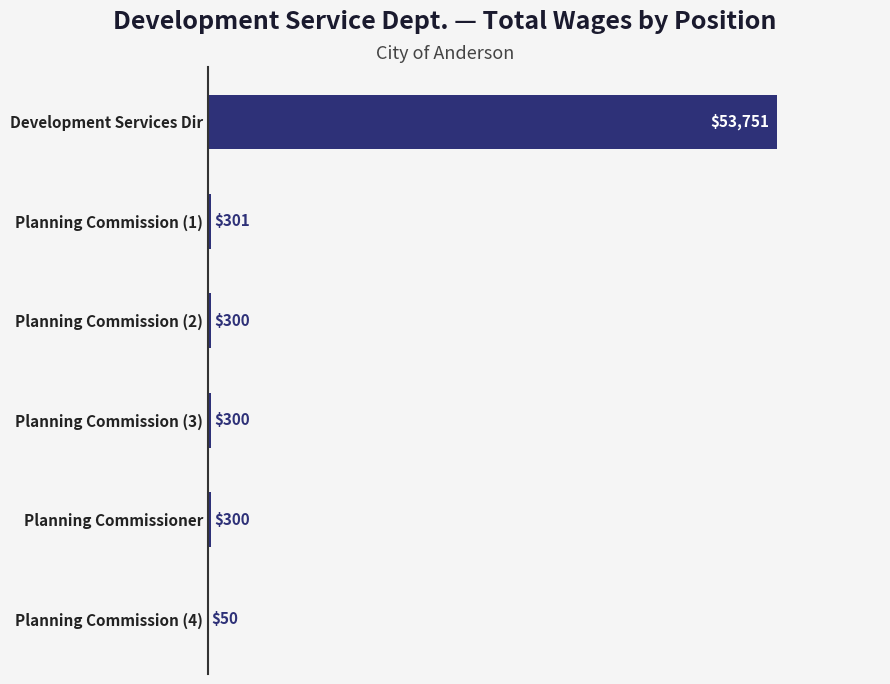

Which label corresponds to the largest value in the chart?

Development Services Dir